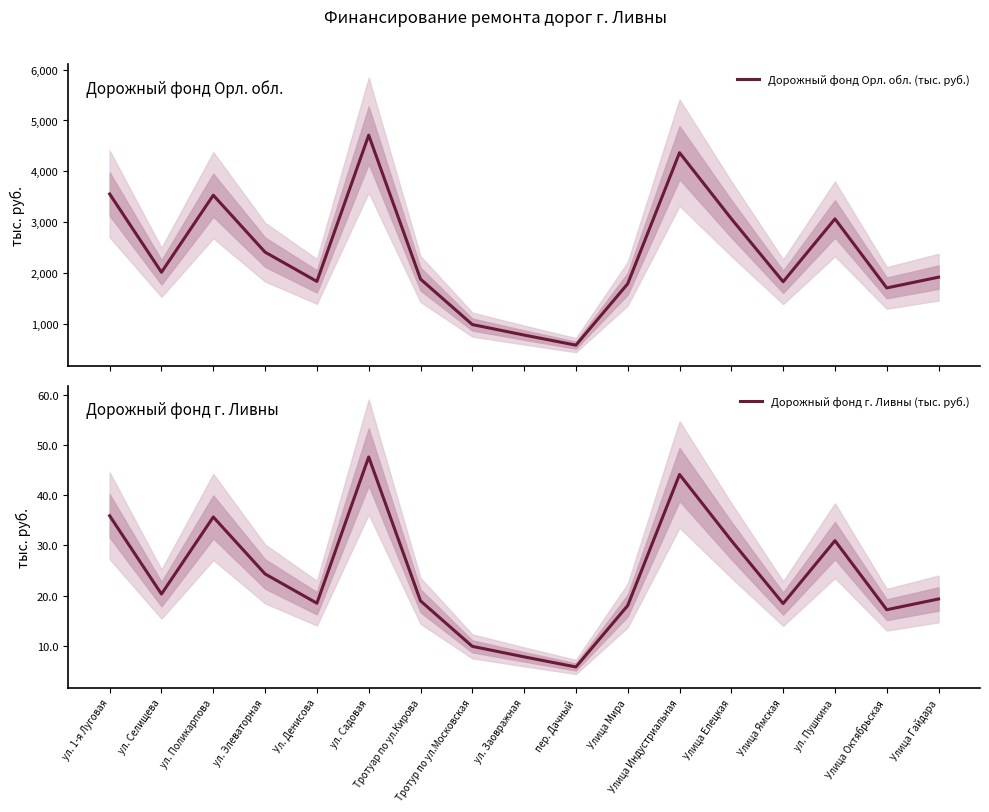

Read the Дорожный фонд Орл. обл. (тыс. руб.) value at ул. Садовая.

4710.9